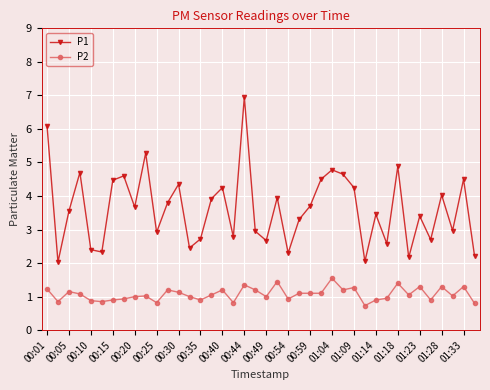

Which series has the widest spread of values?

P1